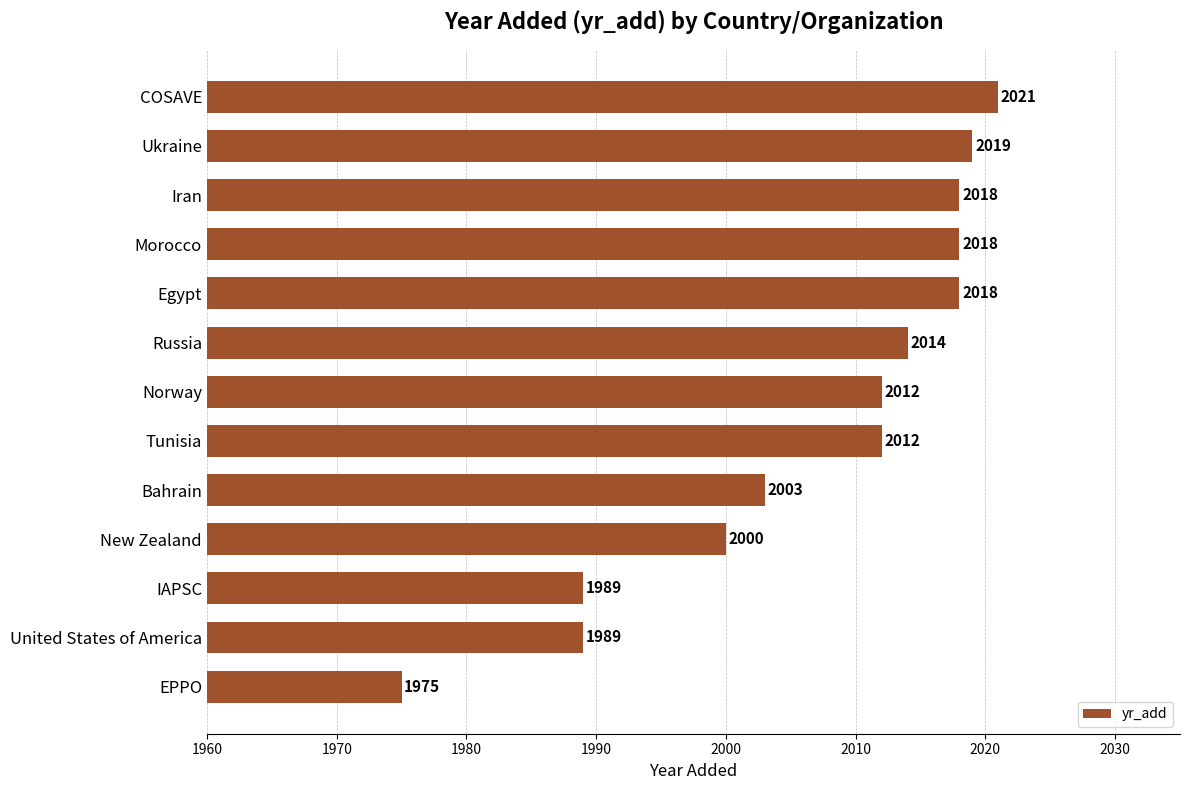

Reading top to bottom, list all the values displayed in this chart.

COSAVE=2021	Ukraine=2019	Iran=2018	Morocco=2018	Egypt=2018	Russia=2014	Norway=2012	Tunisia=2012	Bahrain=2003	New Zealand=2000	IAPSC=1989	United States of America=1989	EPPO=1975